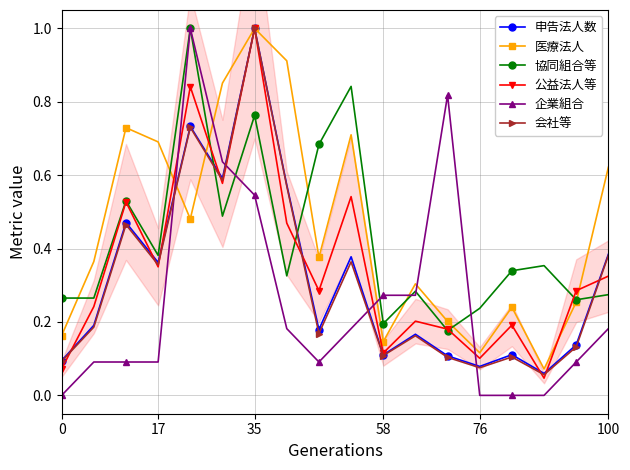

How many times do 医療法人 and 申告法人数 cross each other?

2